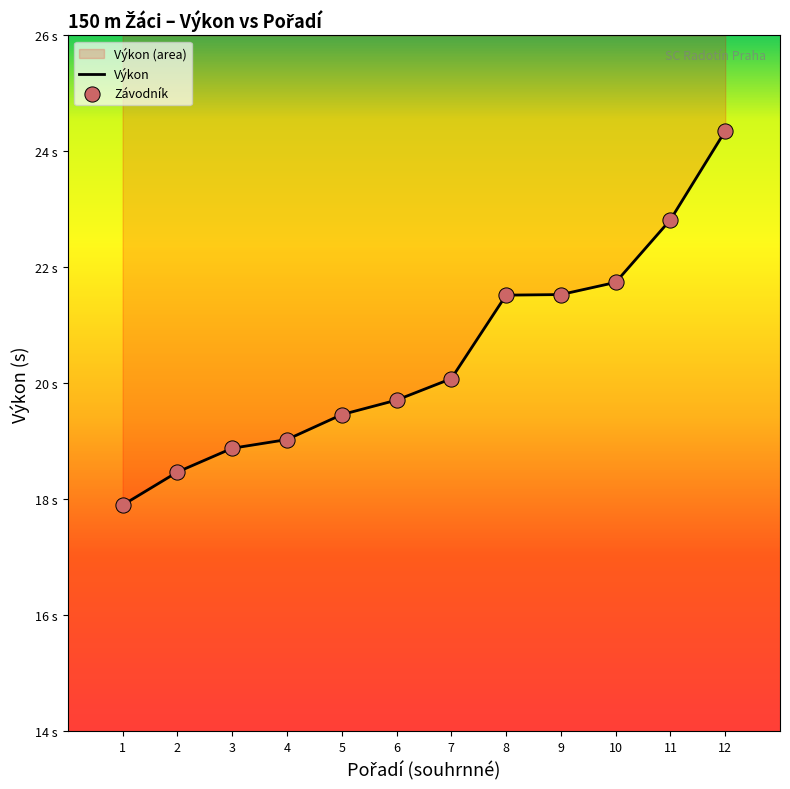

At how many categories does at least one series exceed 20?

6